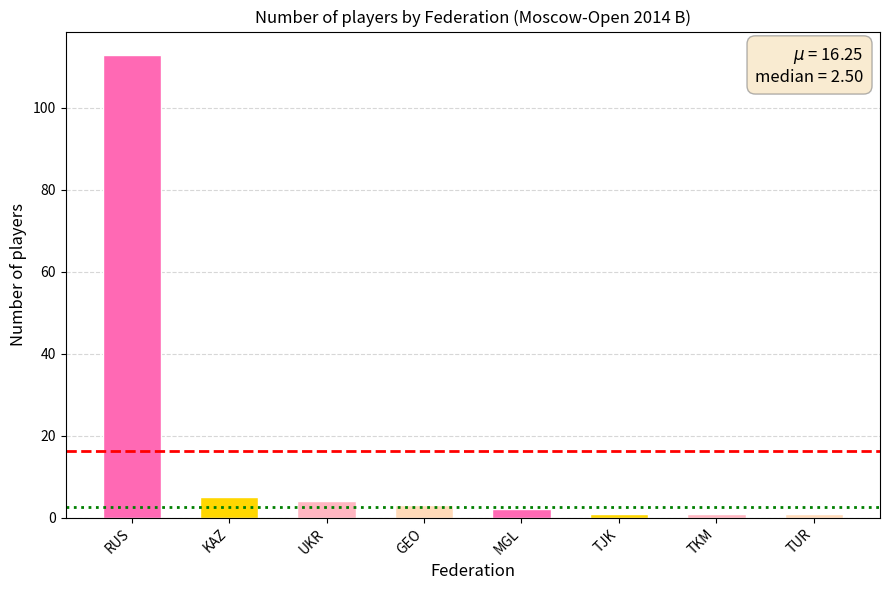

What is the greatest value displayed?

113